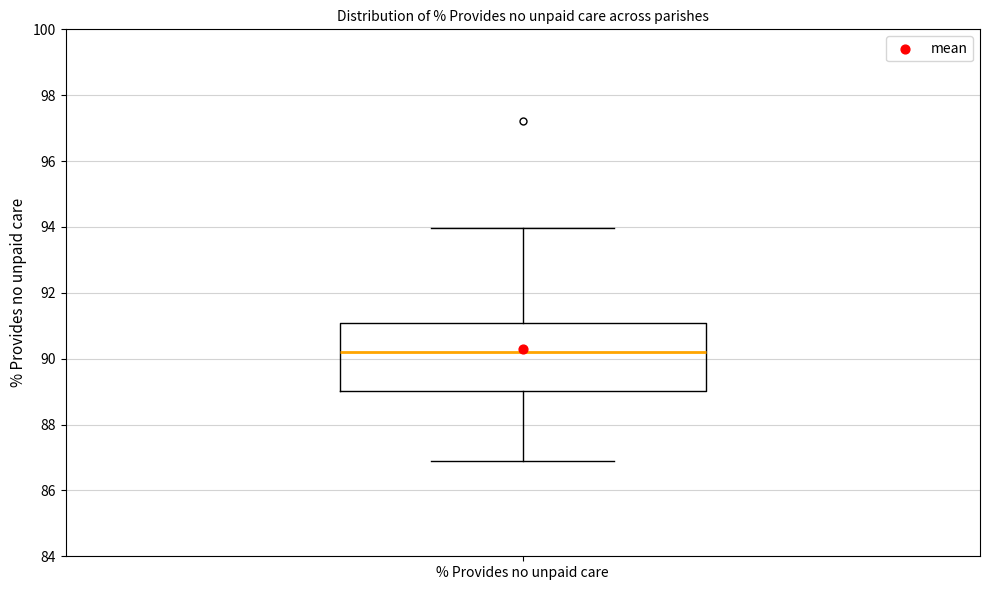

Transcribe this box plot: give where the median line is, the range the box spans, and where the two whiskers end, as read against the y-axis. The values are not printed on the chart, so give them approximately, as read against the axis.

median 90.2, box 89.0 to 91.0, whiskers 87.0 to 94.0